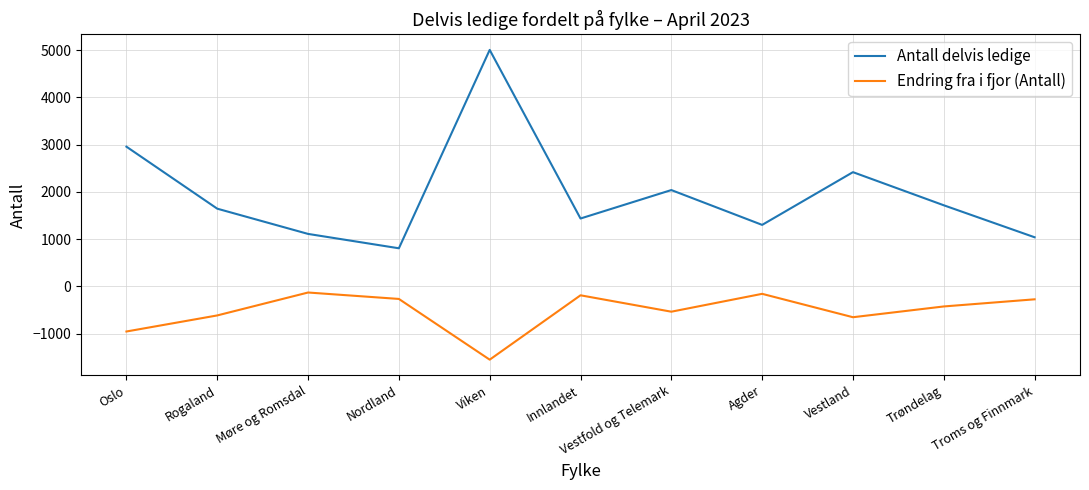

At which label does Endring fra i fjor (Antall) reach its minimum?

Viken